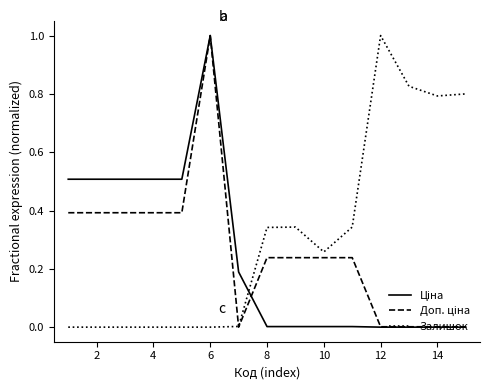

Which series has the largest total across all categories?

Залишок